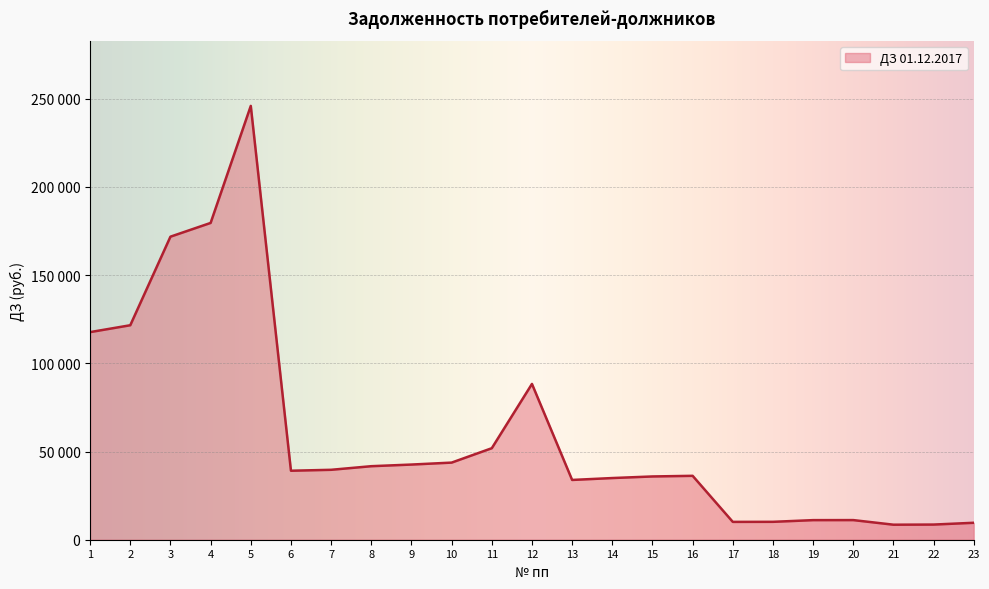

Reading left to right, list all the values displayed in this chart.

117669.0	121565.8	171760.5	179548.4	245880.3	39102.8	39630.1	41674.4	42604.4	43711.5	51867.4	88301.8	33882.1	34957.1	35858.4	36217.3	10110.1	10143.6	11105.2	11126.0	8514.8	8592.7	9609.1